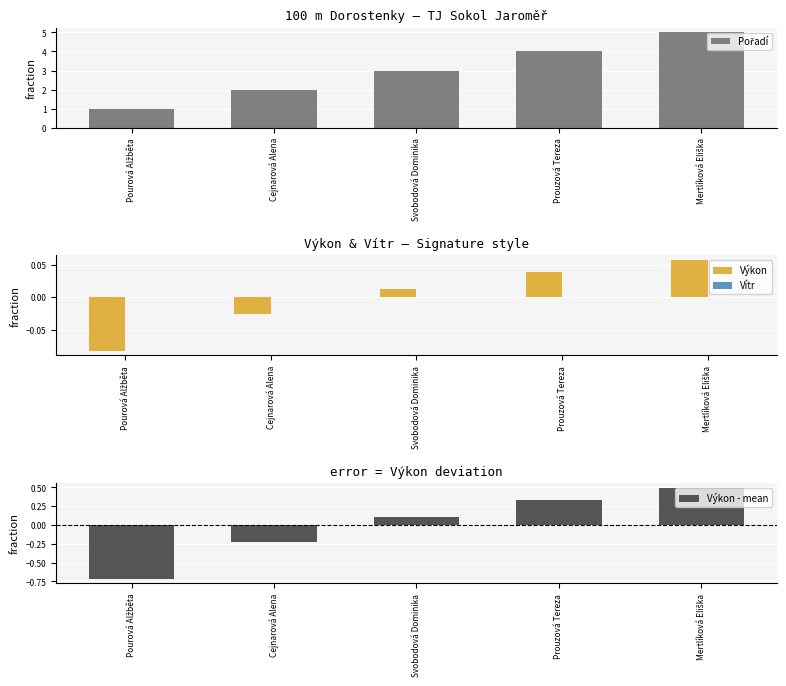

Reading left to right, what are all the values shown in this chart?

Pořadí: 1.0	2.0	3.0	4.0	5.0
Výkon: -0.1	-0.0	0.0	0.0	0.1
Vítr: 0.0	0.0	0.0	0.0	0.0
Výkon - mean: -0.7	-0.2	0.1	0.3	0.5